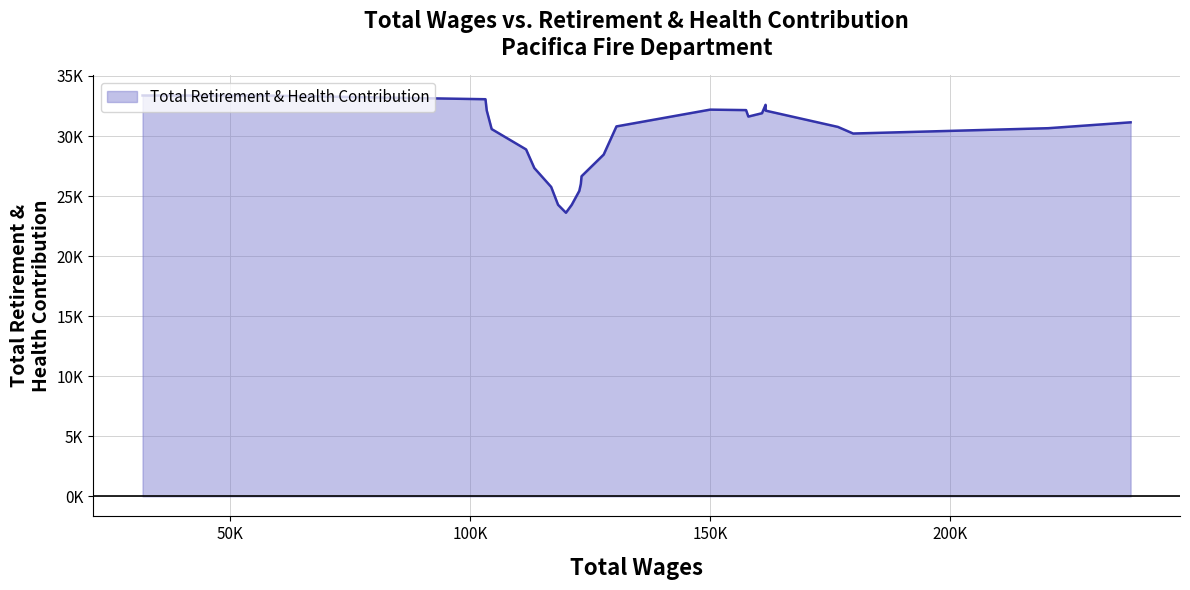

The value at 200K is 46457.6. True or false?

False